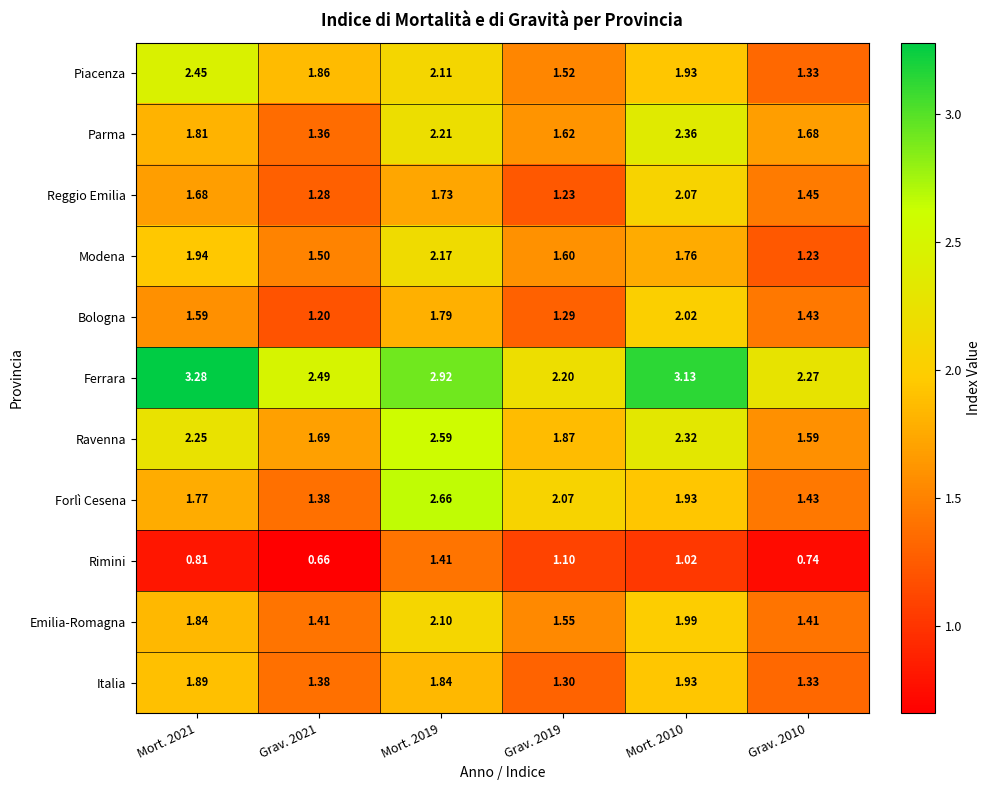

Is the value of Emilia-Romagna at Mort. 2019 greater than the value of Ravenna at Mort. 2019?

No